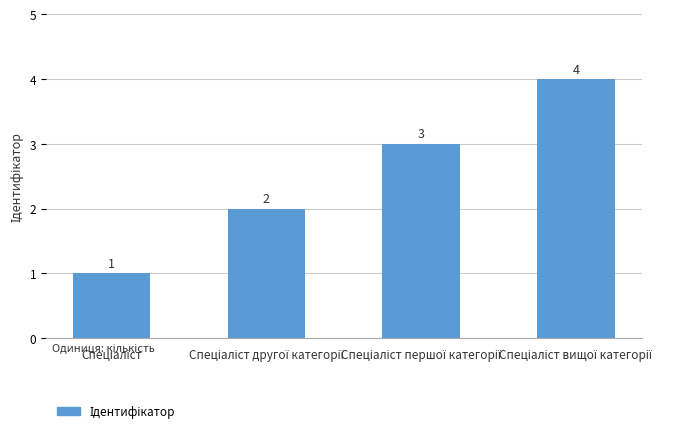

What is the greatest value displayed?

4